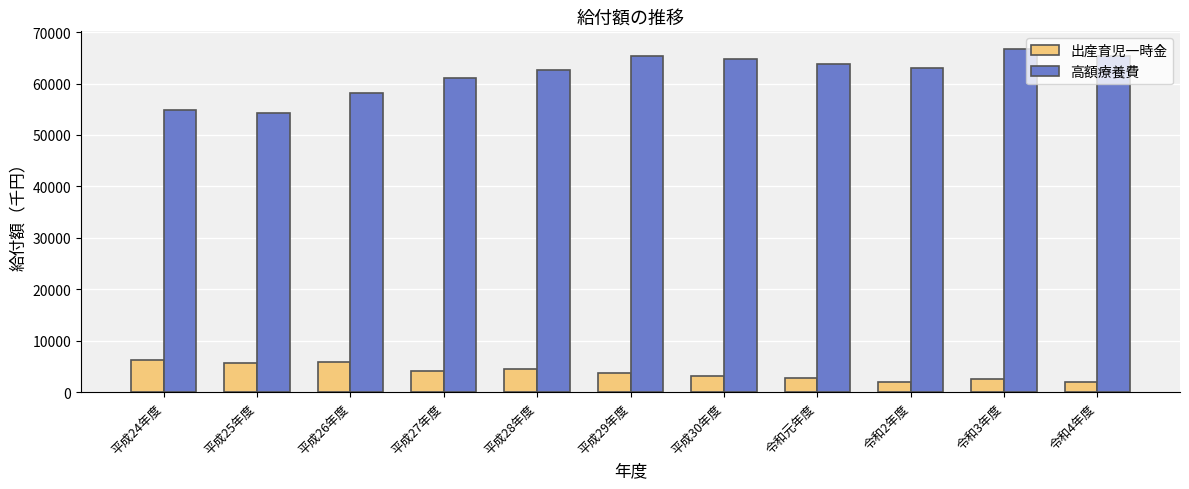

What is the difference between the 出産育児一時金 values at 令和2年度 and 令和4年度?

58